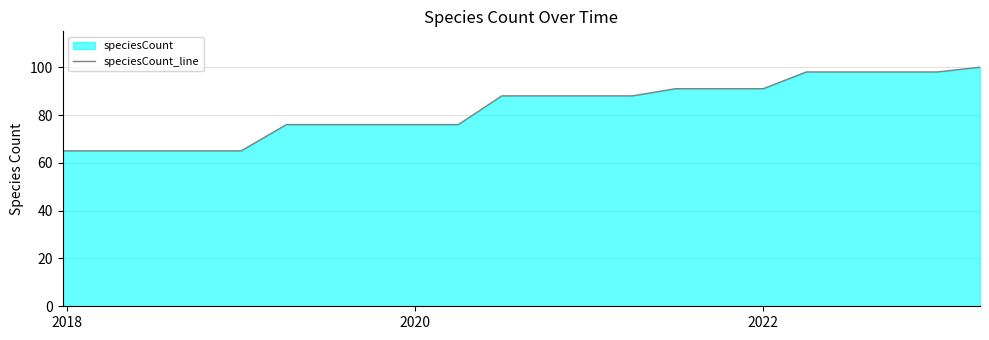

What is the maximum value shown in the chart?

100